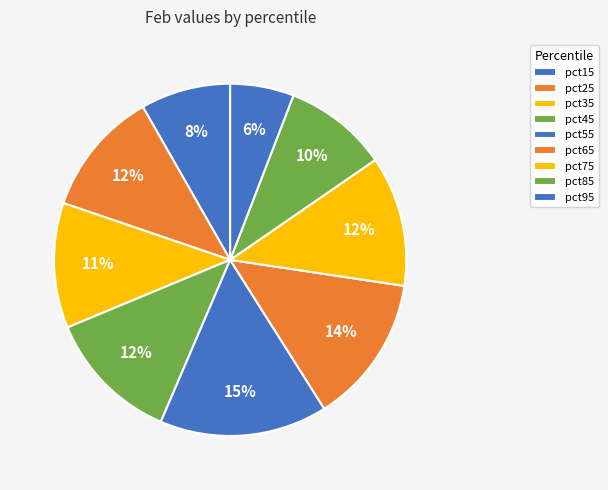

Is there any slice that represents more than half of the pie?

No